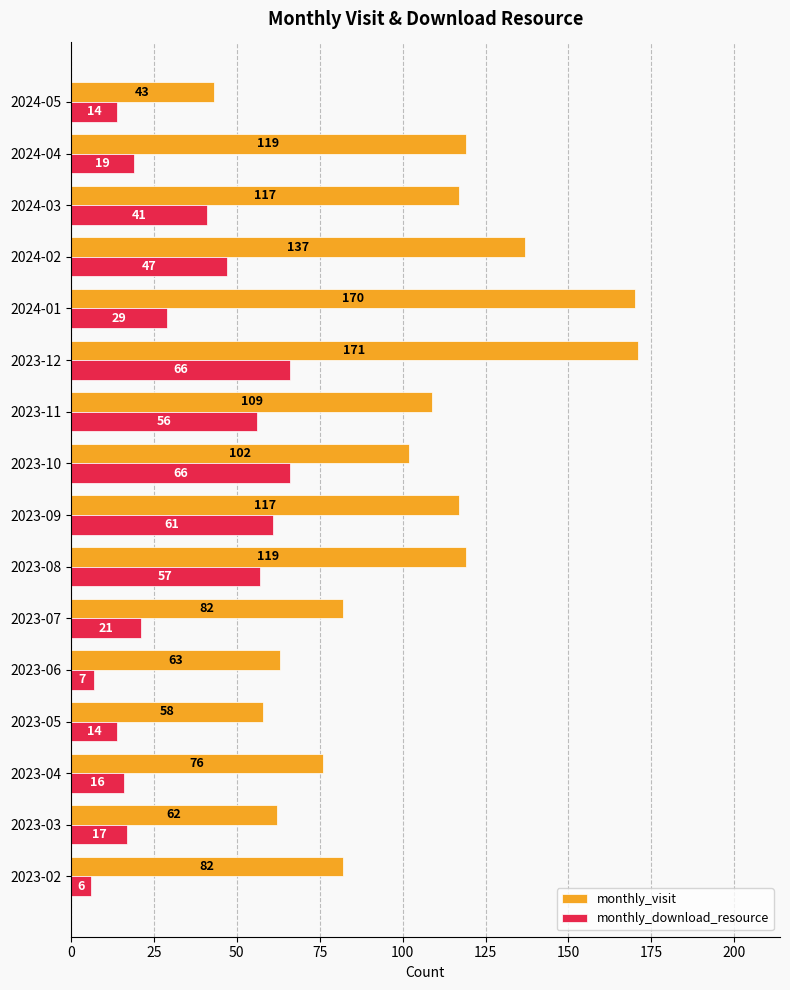

At which category is the sum across all series the highest?

2023-12